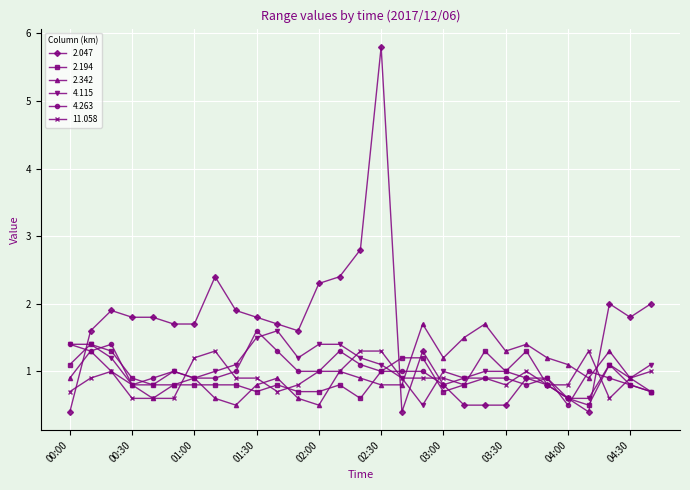

How many data points in 4.263 are less than 1?

14